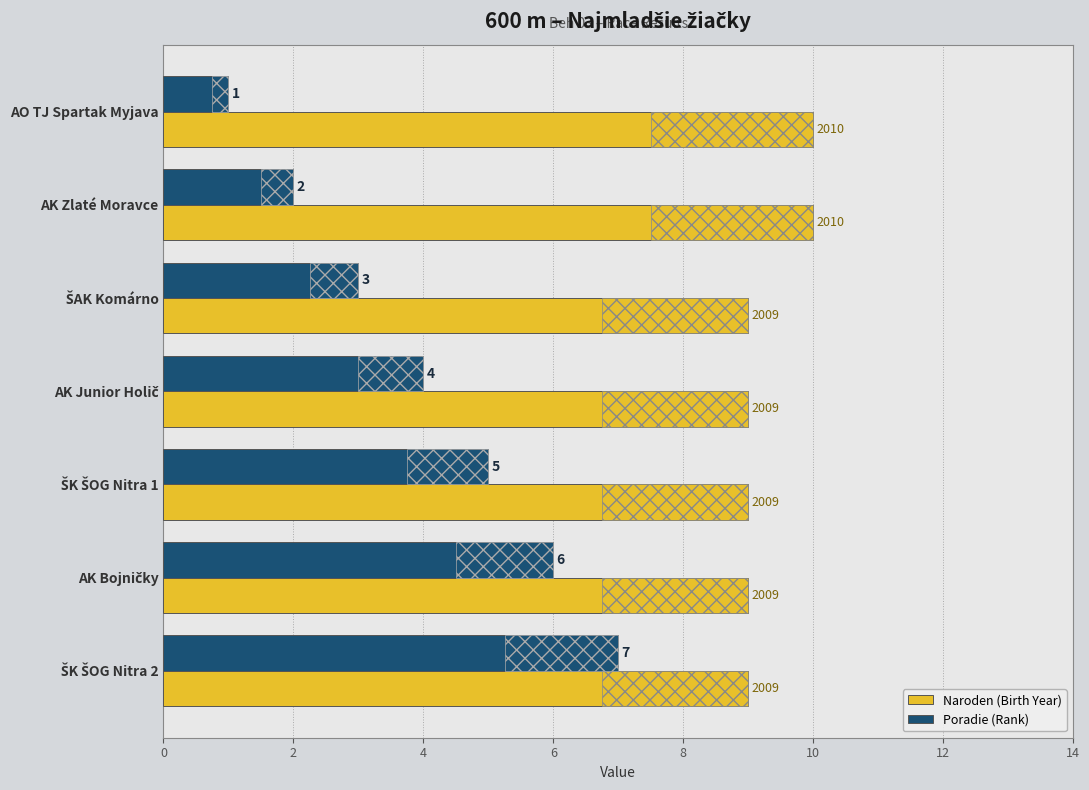

Count the Poradie (Rank) values in the range 2 to 6.

5